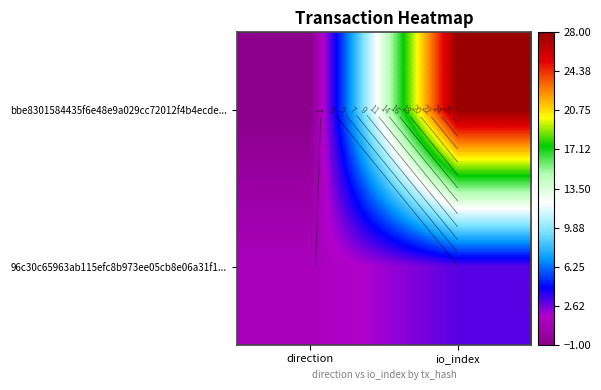

Is it true that 96c30c65963ab115efc8b973ee05cb8e06a31f1... equals 3 at io_index?

True